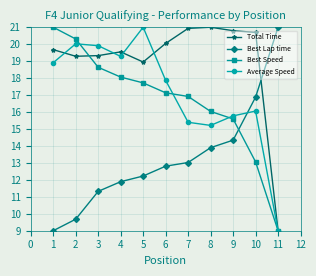

Does the chart display data point markers on the line(s)?

Yes